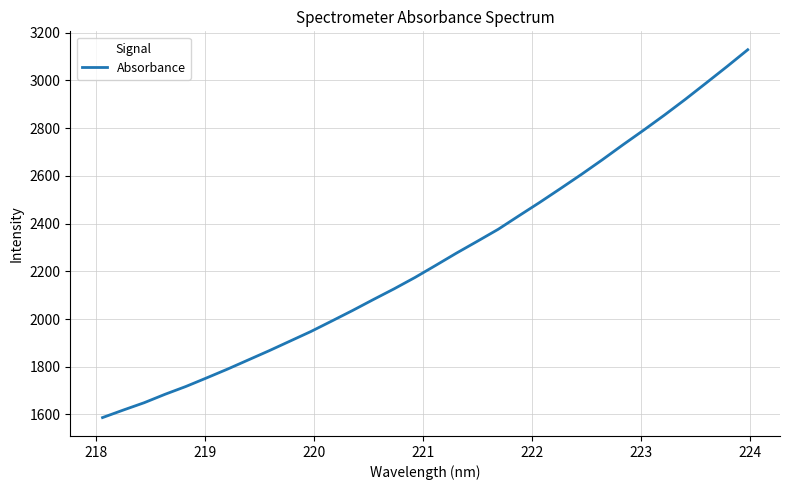

What is the maximum value shown in the chart?

3129.0